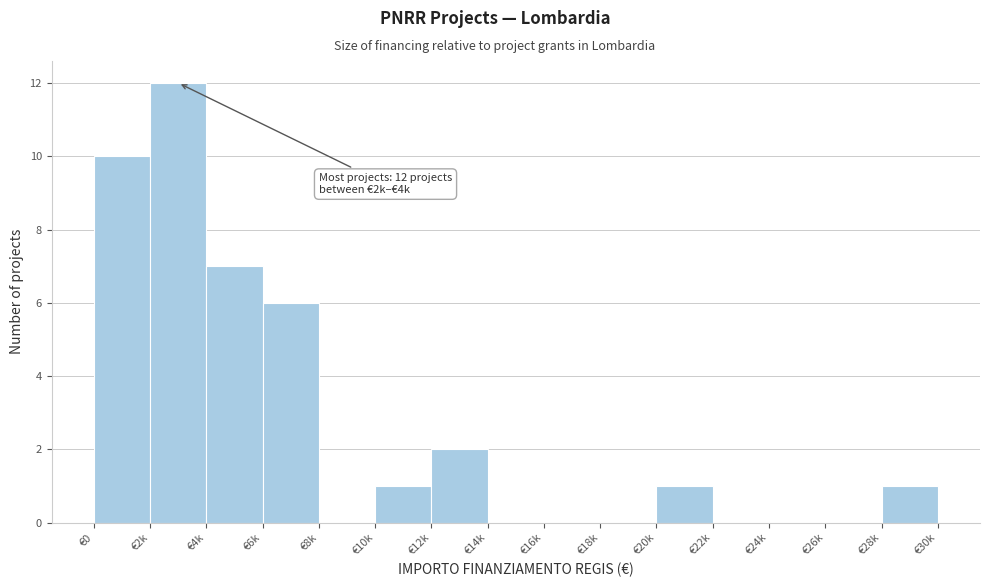

Reading left to right, list all the values displayed in this chart.

€0=10	€2k=12	€4k=7	€6k=6	€8k=0	€10k=1	€12k=2	€14k=0	€16k=0	€18k=0	€20k=1	€22k=0	€24k=0	€26k=0	€28k=1